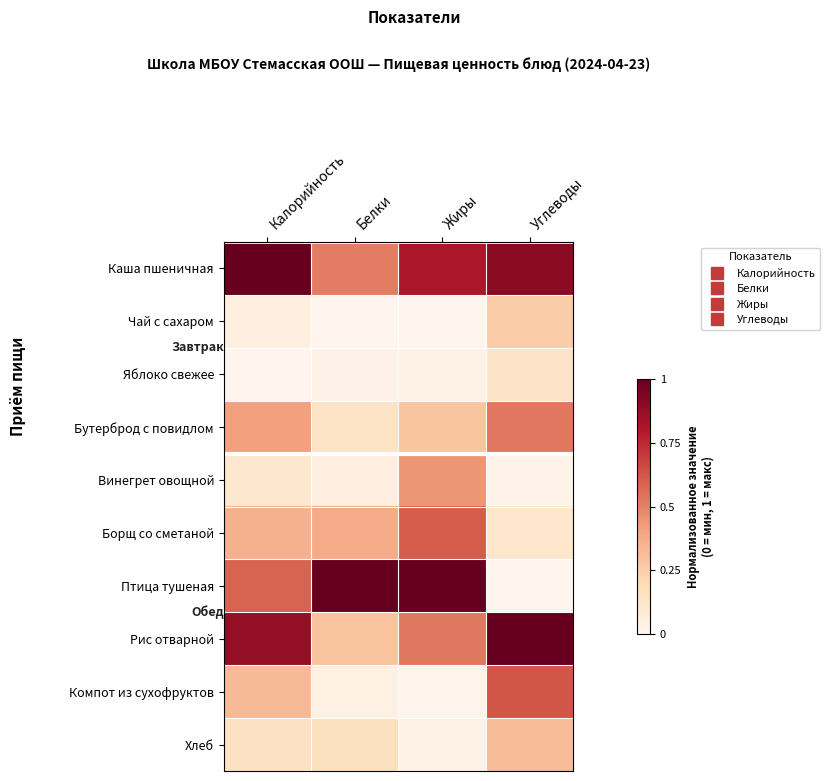

How many series are shown in this chart?

10